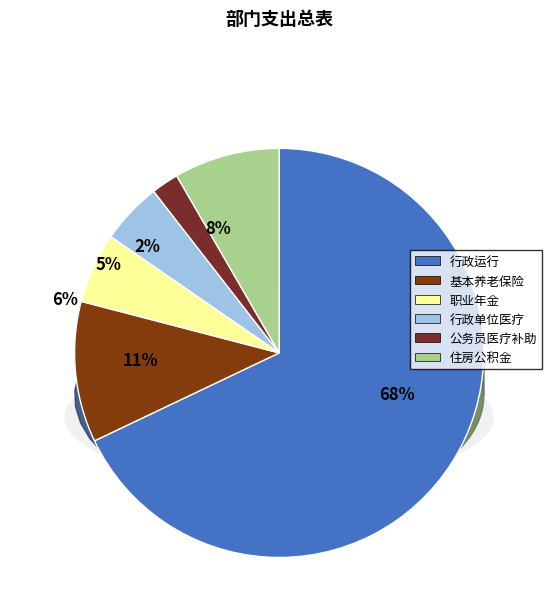

What is the change in value from 行政运行 to 公务员医疗补助?

-1122879.4